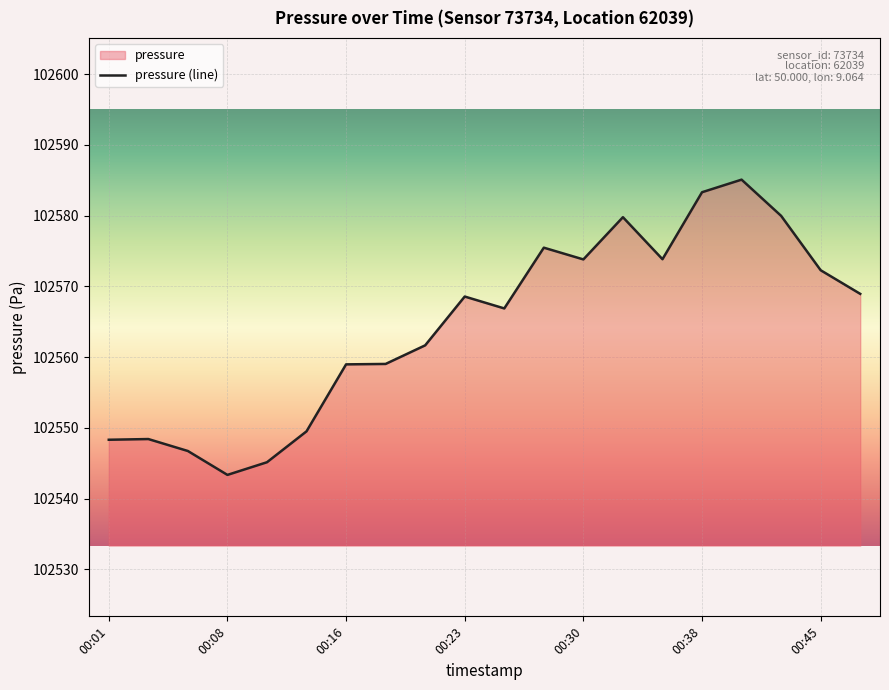

What is the smallest value displayed?

102543.3